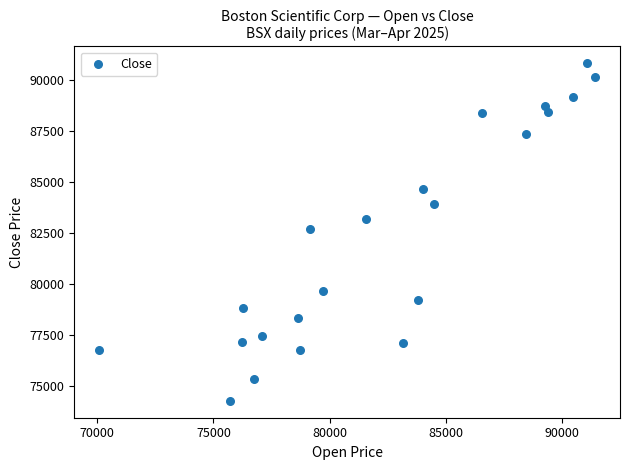

What is the range of Y values (max minus min)?

16564